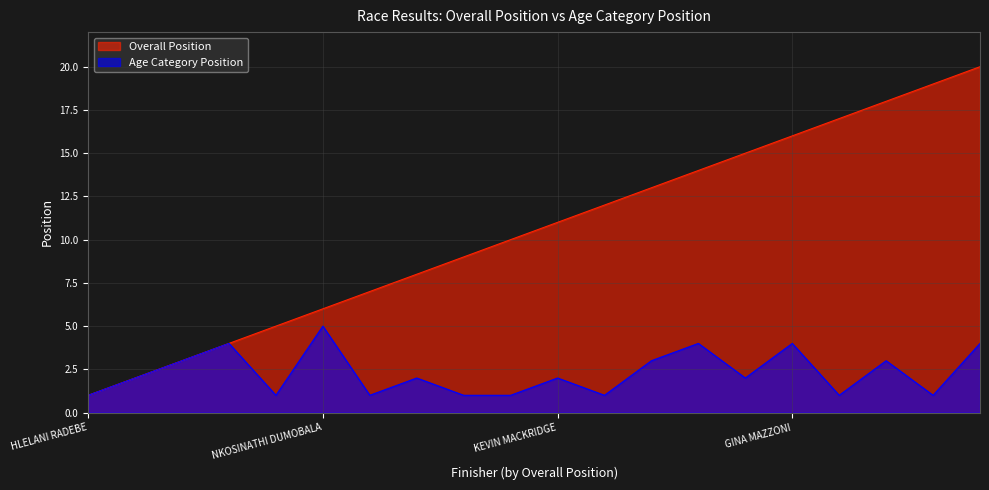

Where is Age Category Position nearest to the value 3?

CHAD STEVENSON